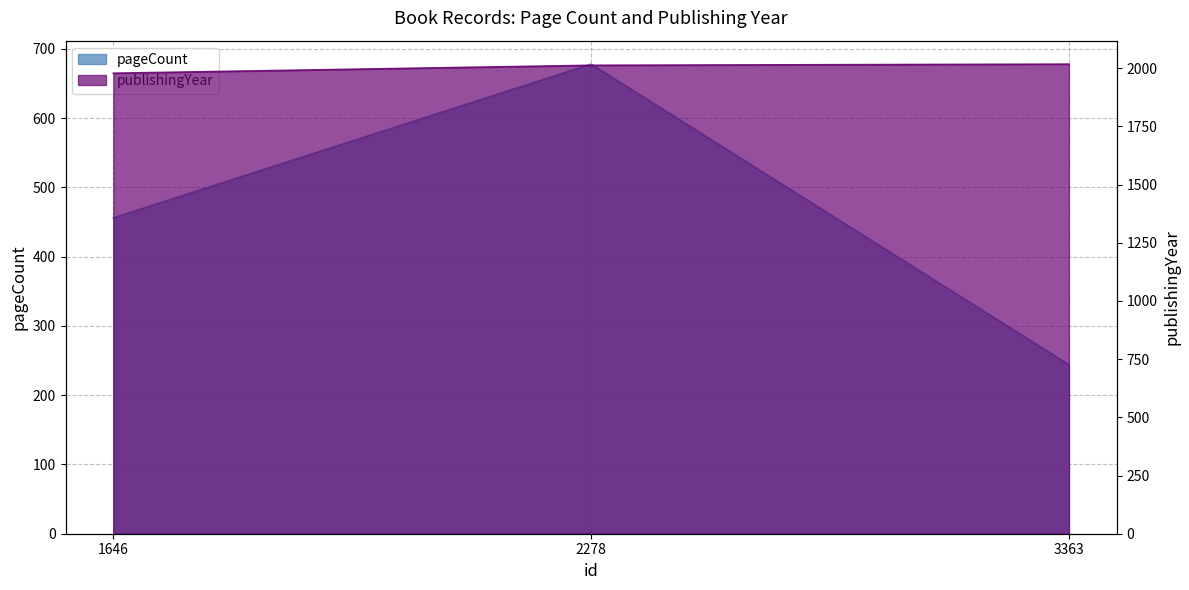

At which label is pageCount closest to 461?

1646